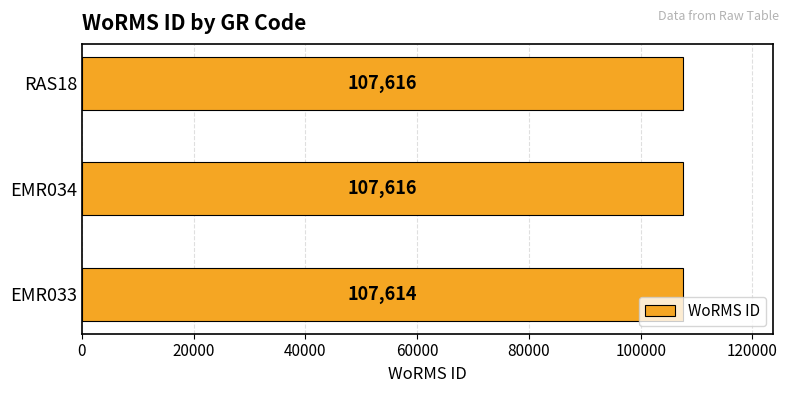

Reading bottom to top, what are all the values shown in this chart?

EMR033=107614	EMR034=107616	RAS18=107616